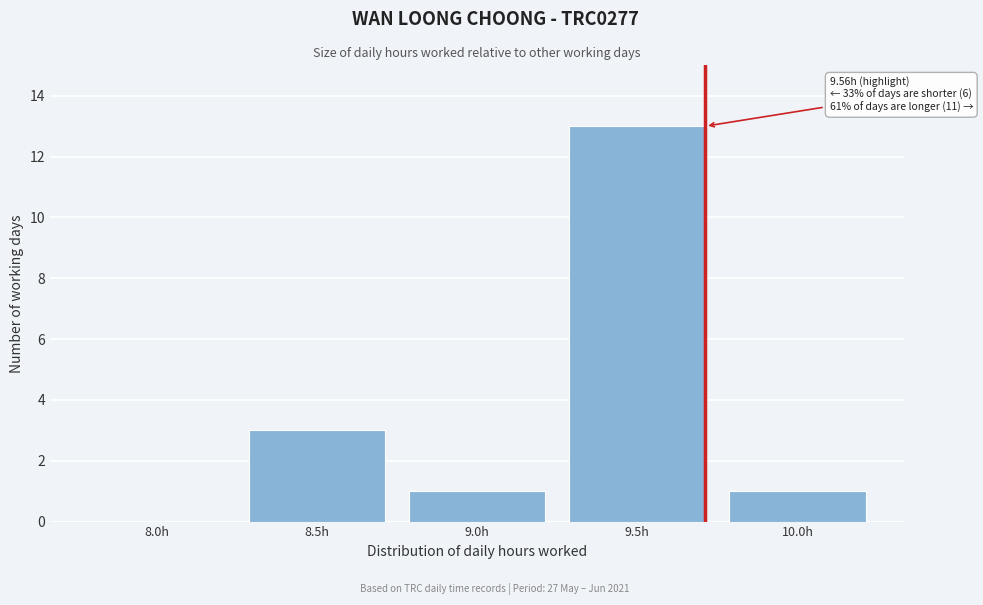

Reading left to right, transcribe all the data shown in this chart.

8.0h=0	8.5h=3	9.0h=1	9.5h=13	10.0h=1